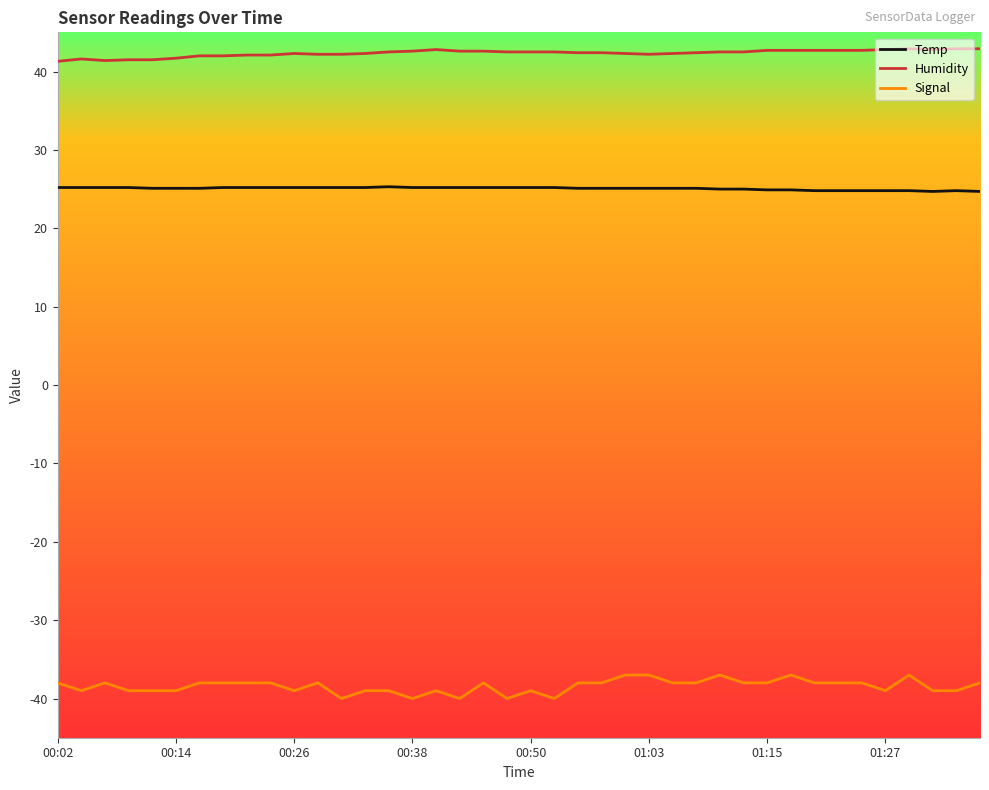

Does the chart have visible grid lines?

No